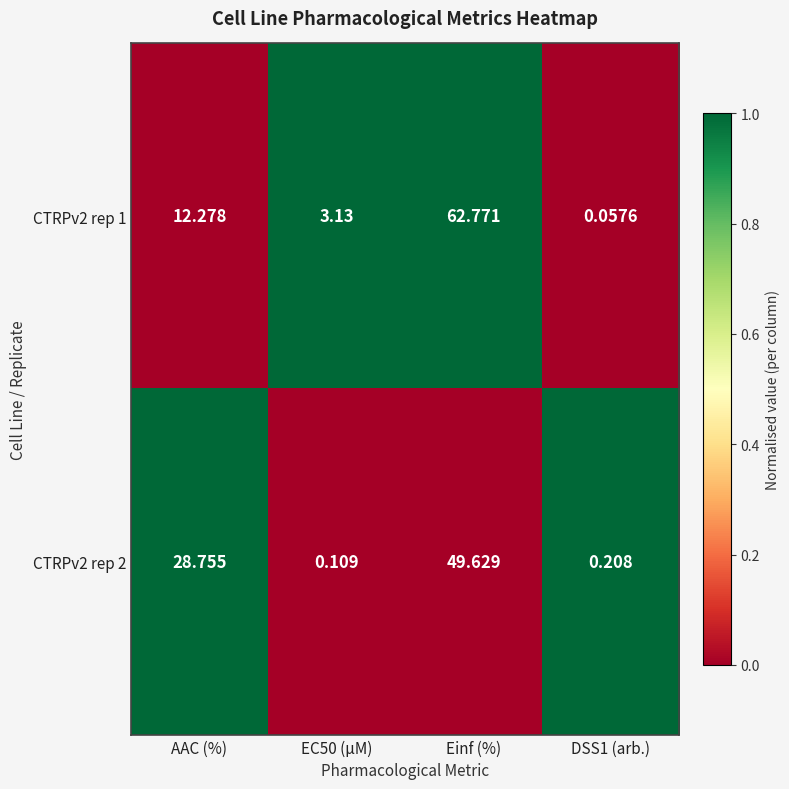

At AAC (%), list the series in order from largest to smallest.

CTRPv2 rep 2, CTRPv2 rep 1